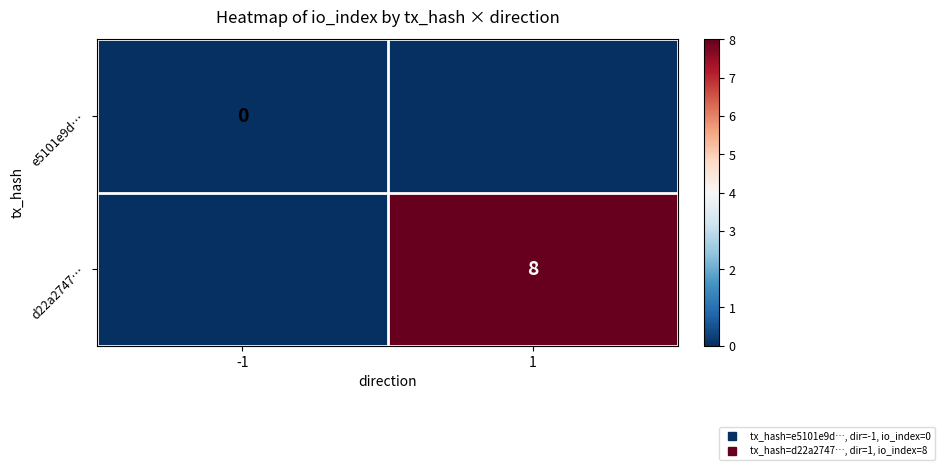

The e5101e9d… series shows 0 at 1. True or false?

True